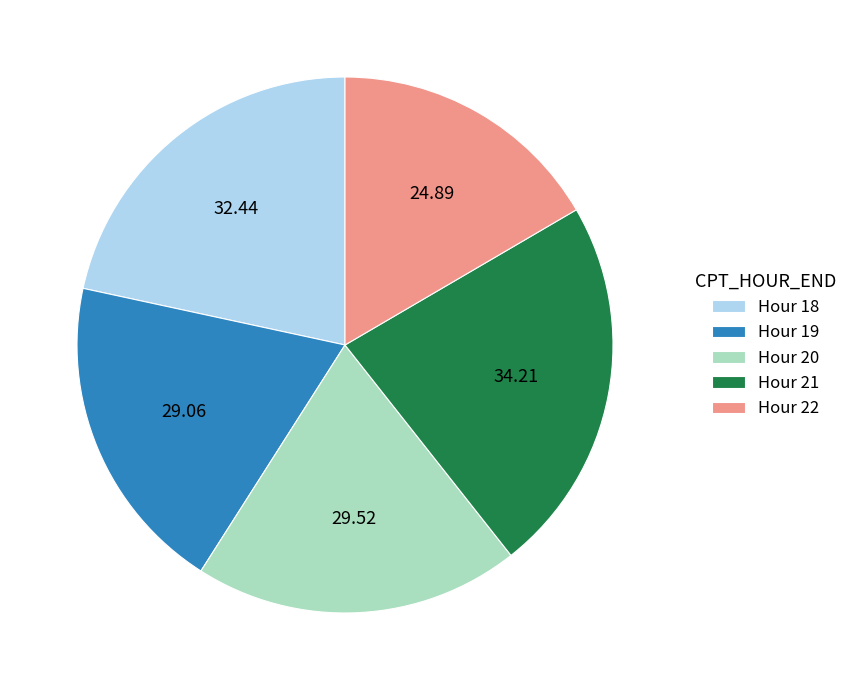

What is the ratio of the value at Hour 20 to the value at Hour 18?

0.9